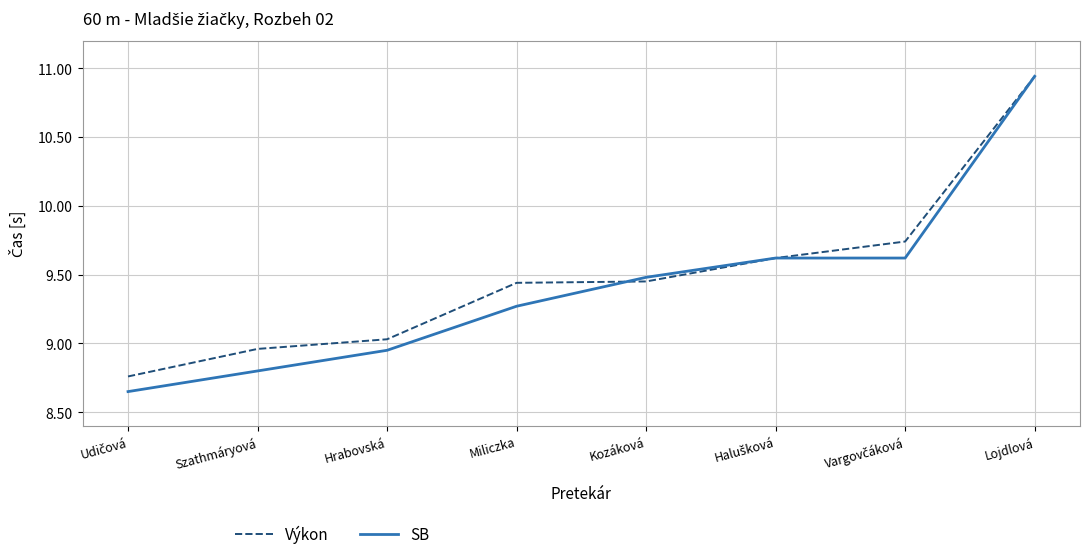

What are all the series names shown in the legend?

Výkon, SB